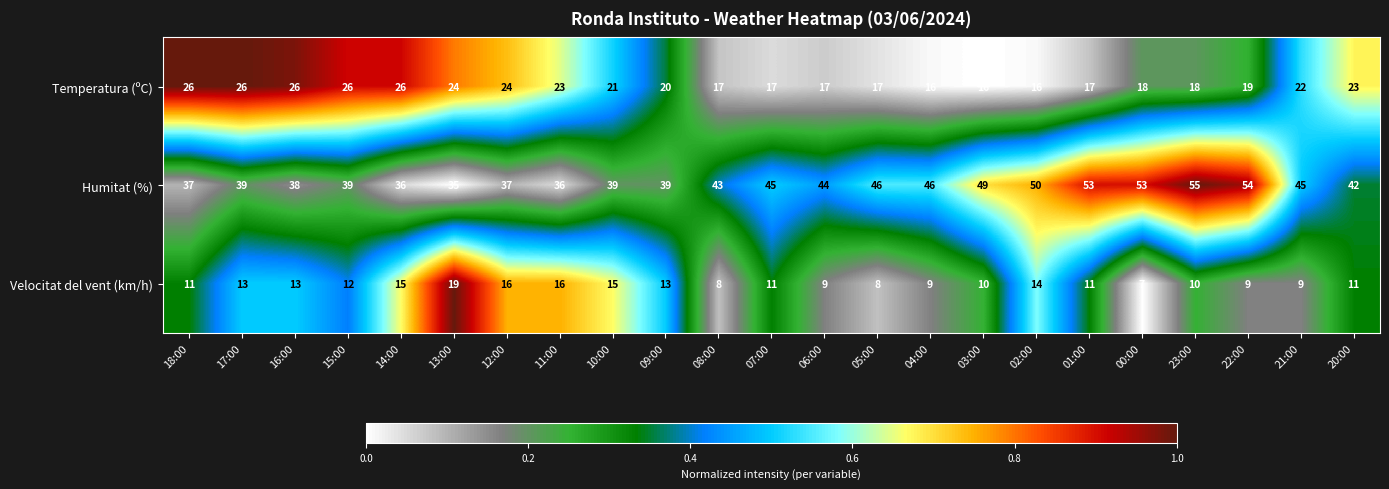

True or false: Humitat (%) has a value of 13 at 18:00.

False